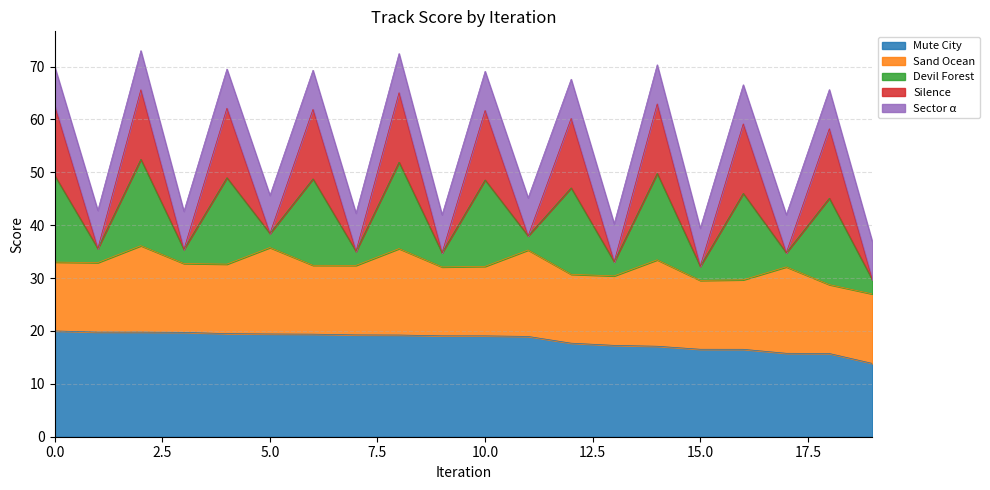

What is the minimum value for Mute City?

13.9